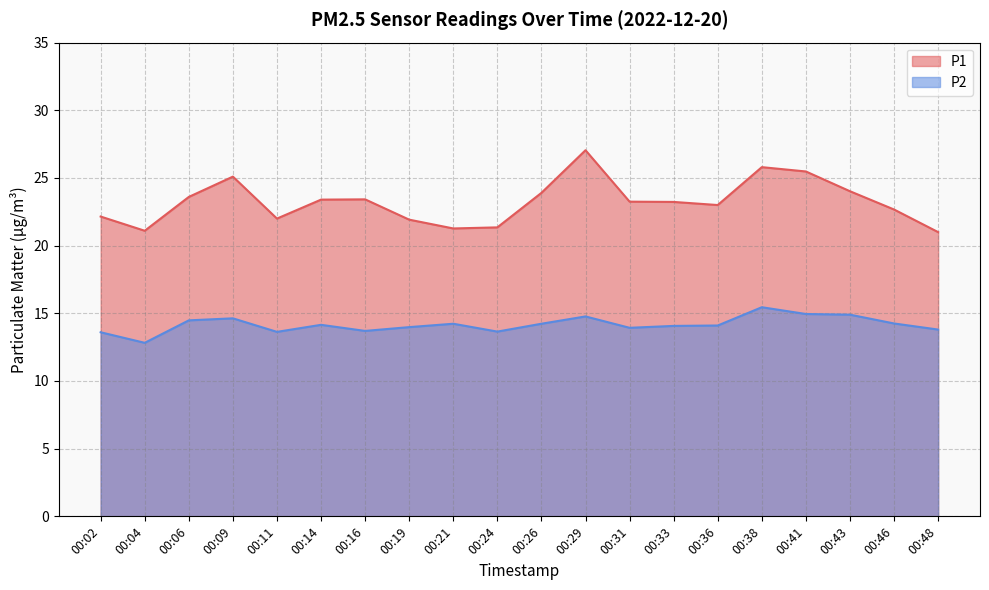

The P2 series shows 14.1 at 00:36. True or false?

True